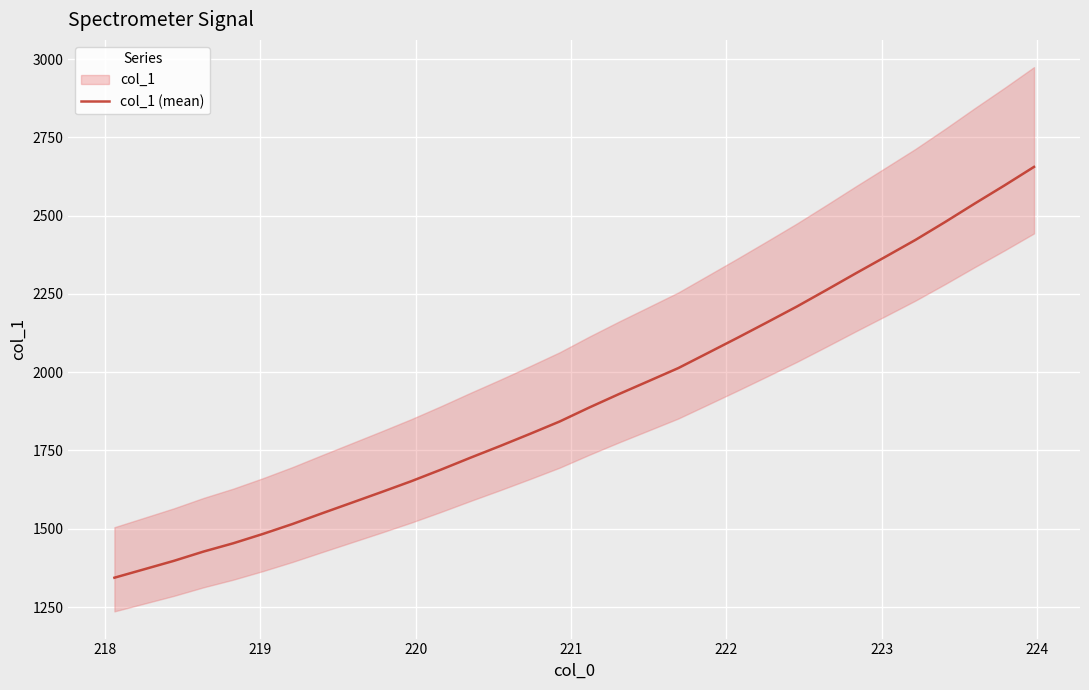

The value at 28 is 1563.7. True or false?

False